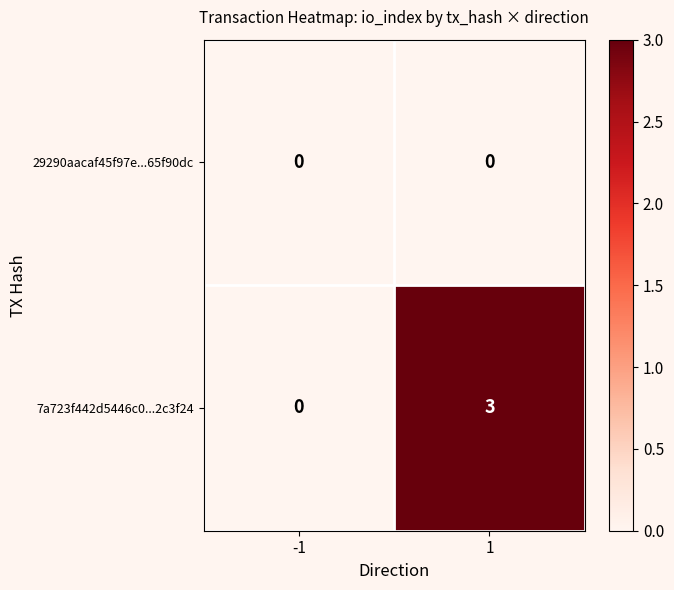

What is the difference between the maximum and minimum values in the 7a723f442d5446c0...2c3f24 series?

3